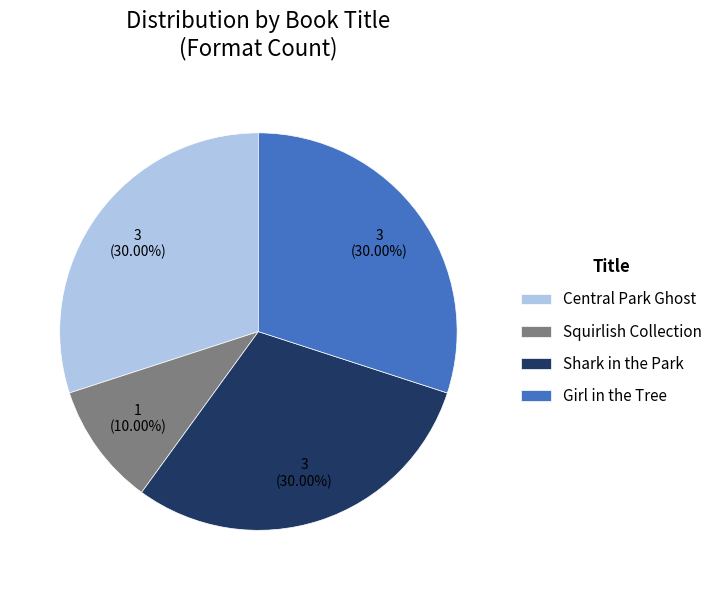

Do Girl in the Tree and Central Park Ghost together represent more than half of the pie?

Yes